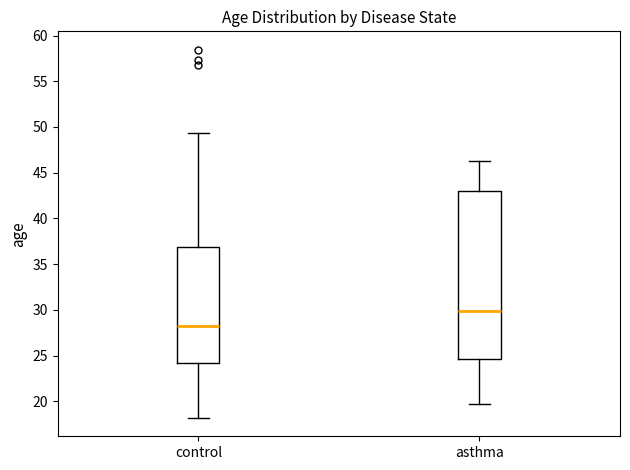

Which box's median line is the lowest?

control